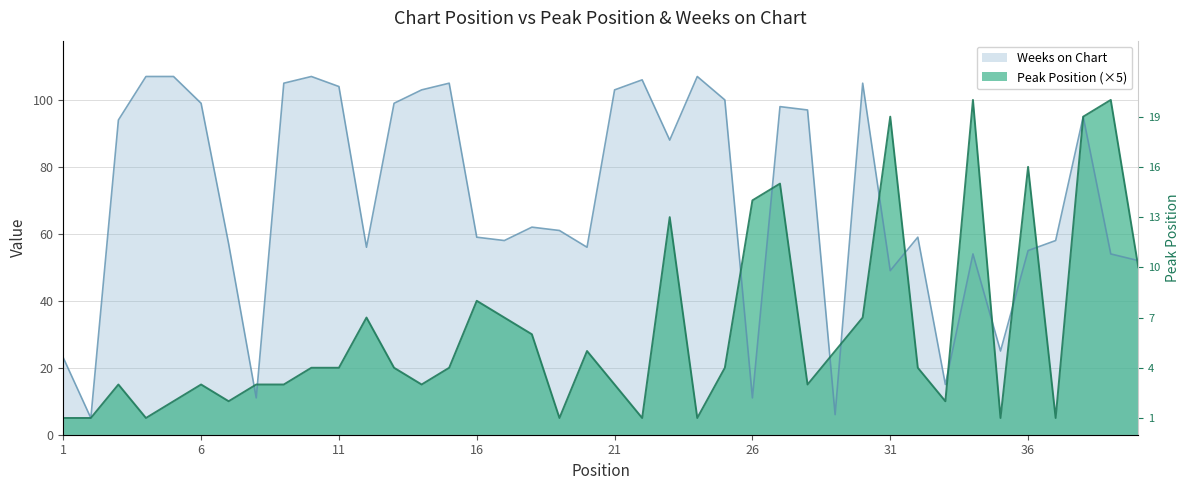

How many interior local valleys does the Weeks on Chart series have?

11